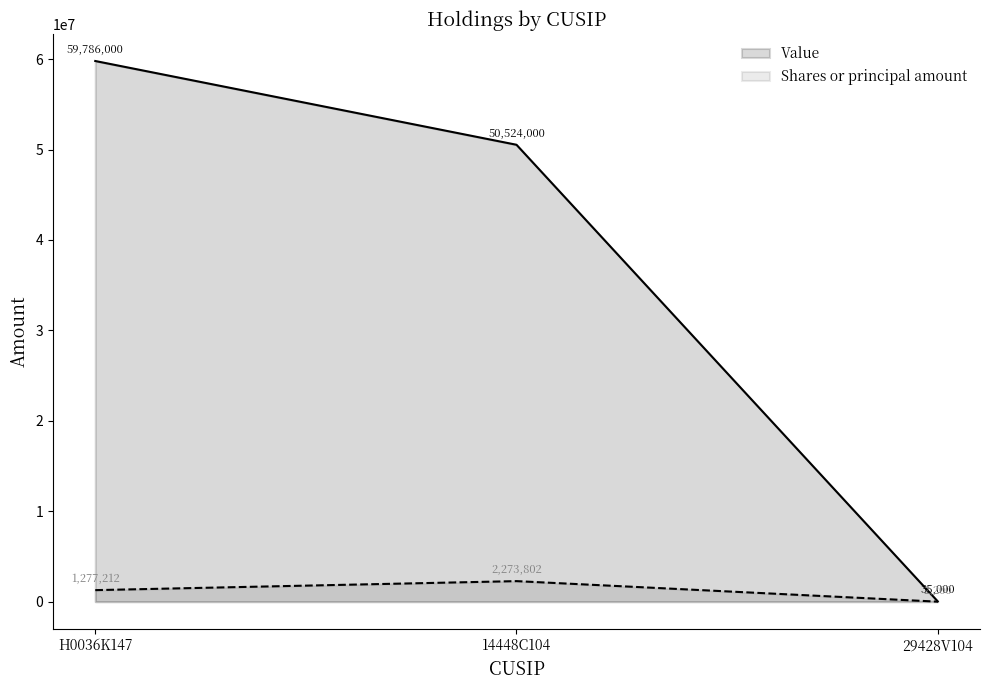

How many data points in Value are less than 50524000?

1